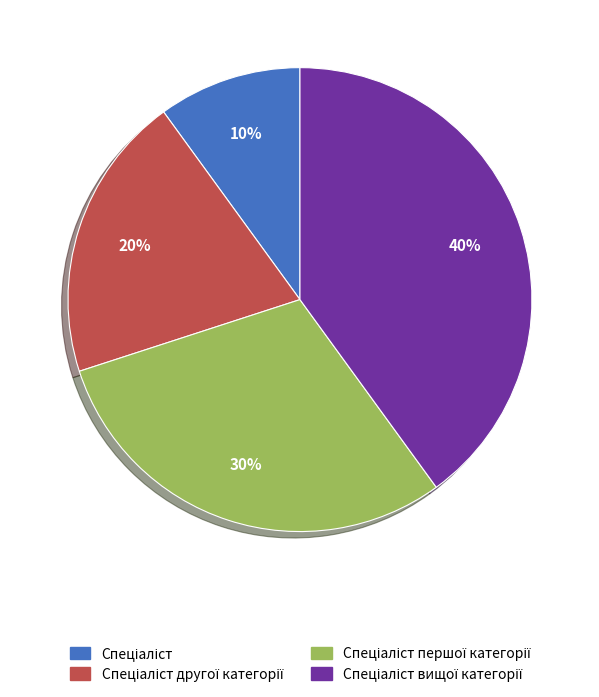

Does any single category account for the majority?

No